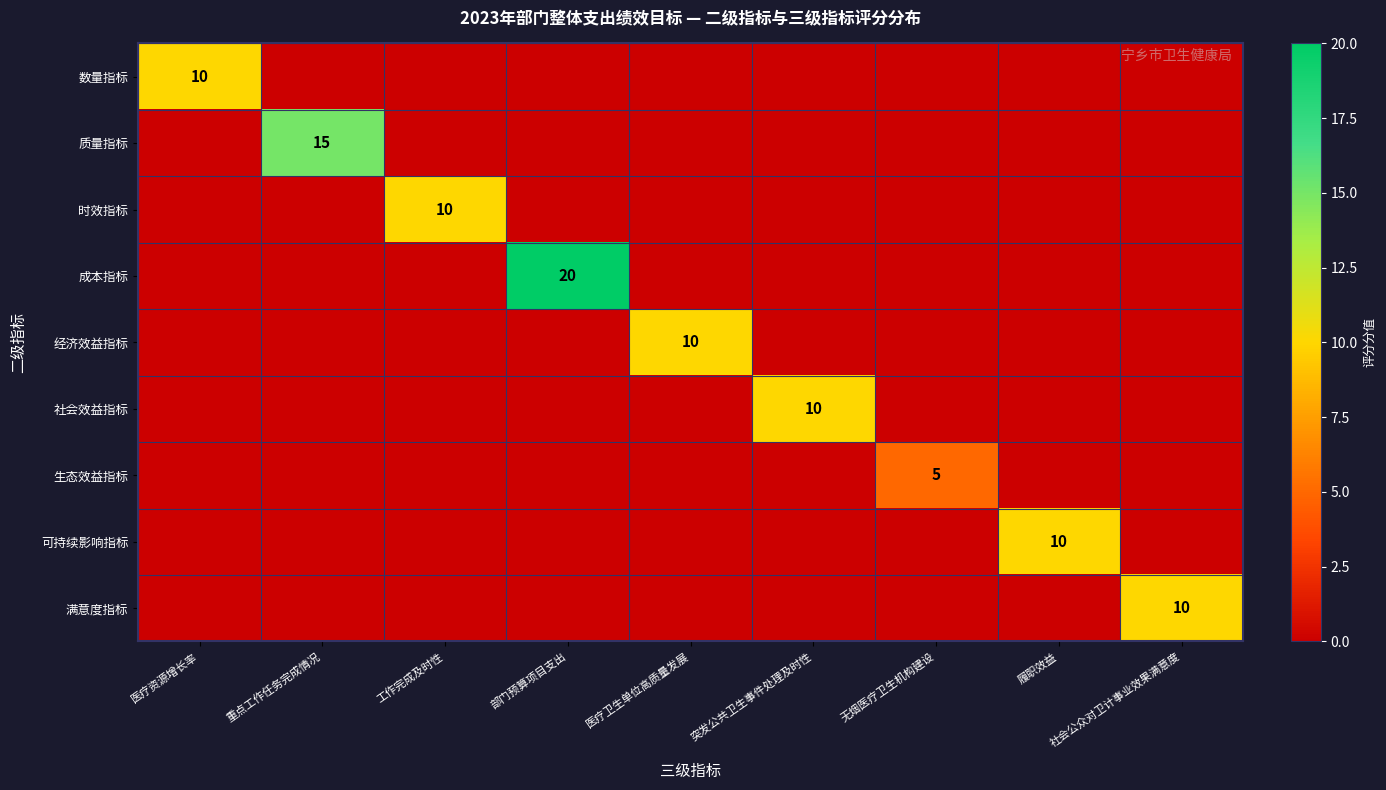

At which category is the sum across all series the highest?

部门预算项目支出